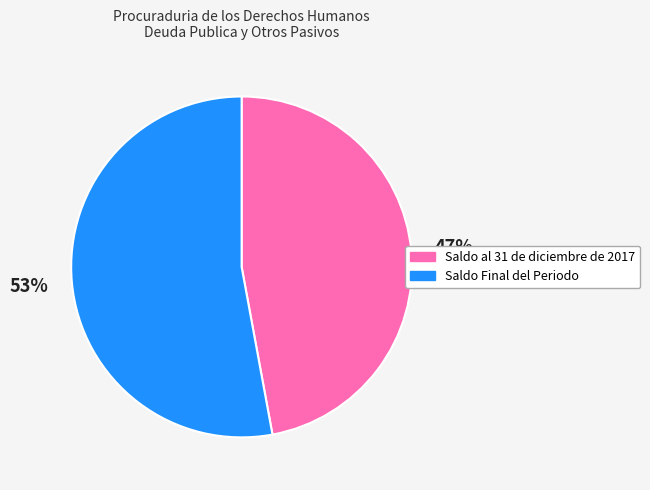

Which category has the biggest portion of the pie?

Saldo Final del Periodo